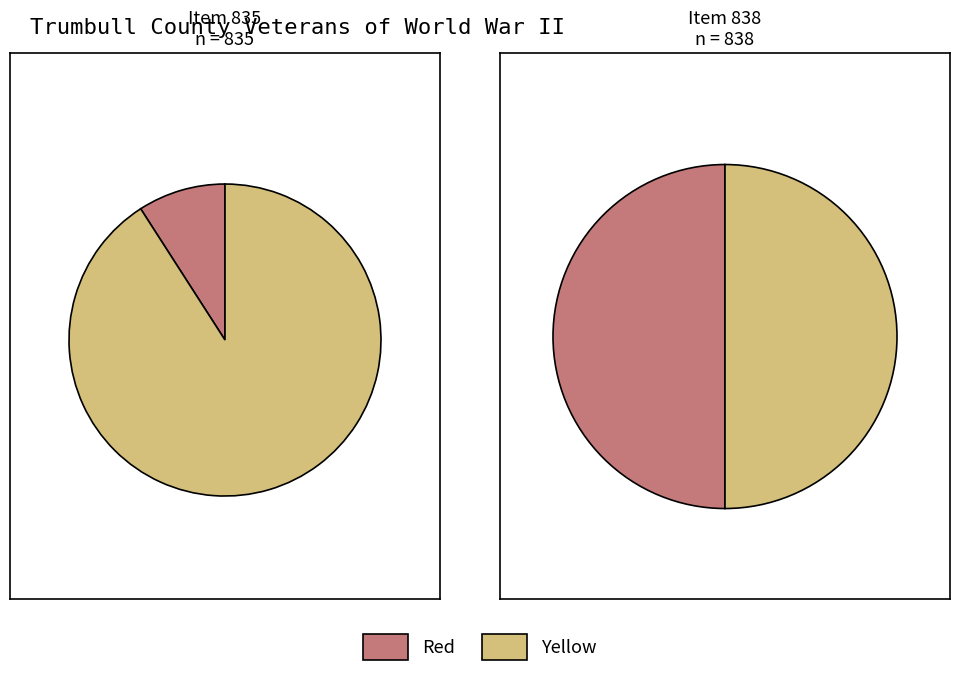

What portion of the pie excludes Item 835?

50.1%